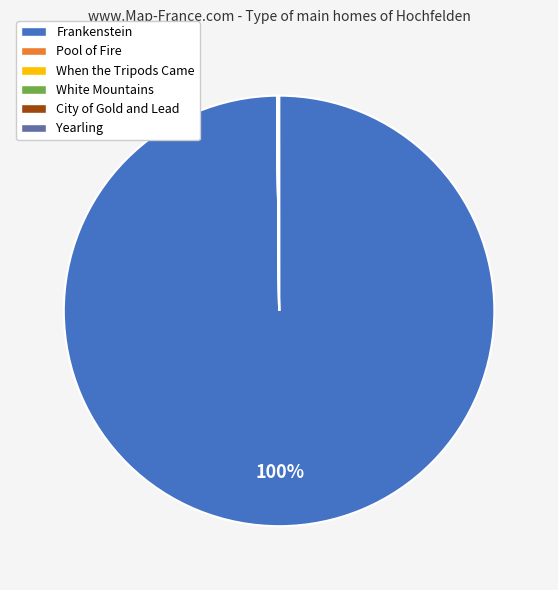

Does Frankenstein represent more than half of the total?

Yes